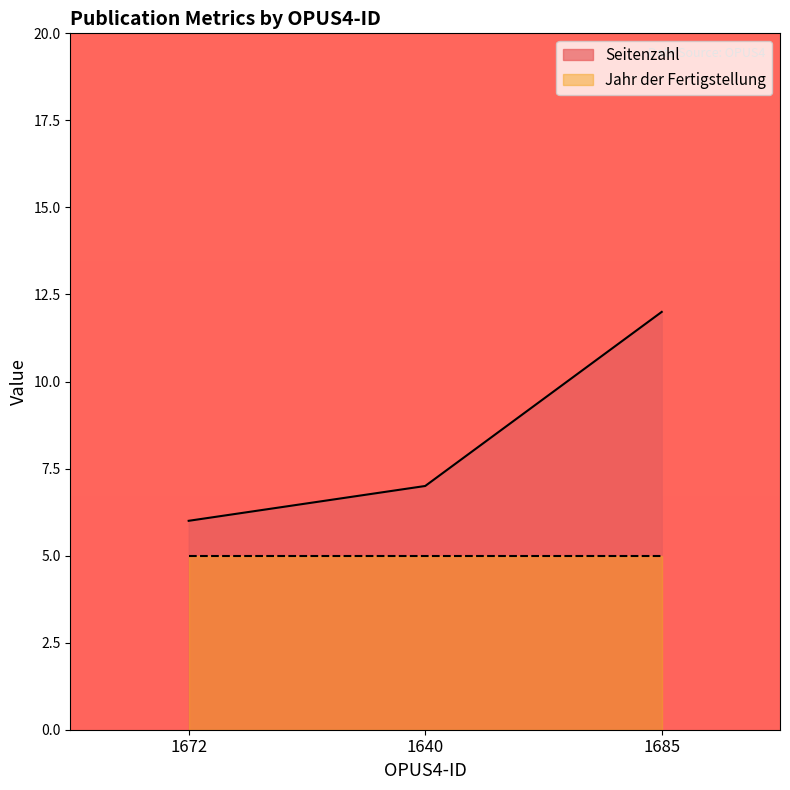

The chart shows a value of 8 at 1685. True or false?

False